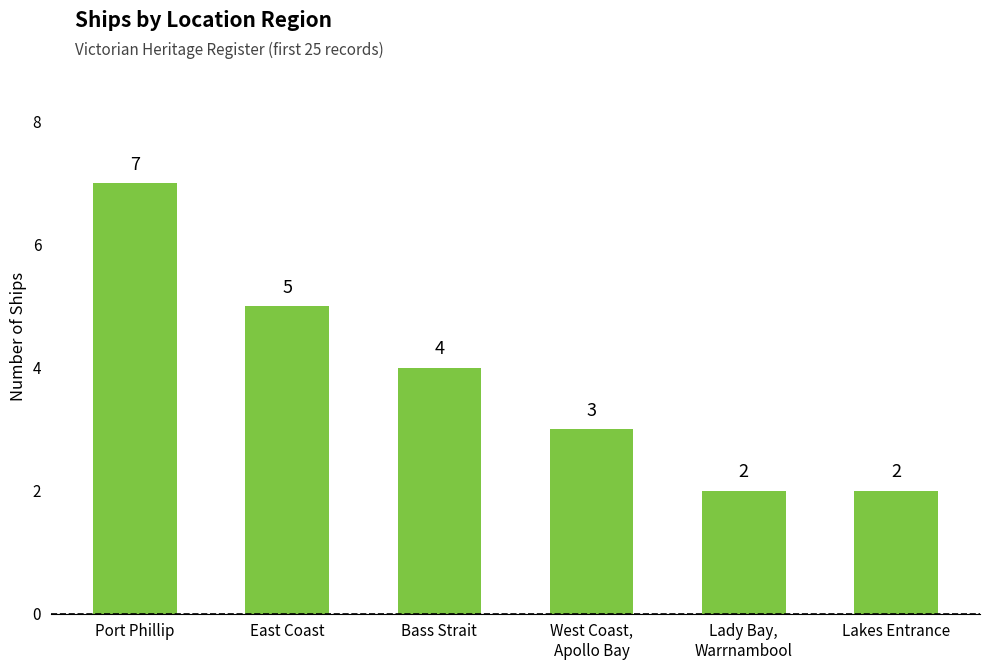

What is the difference between the second highest and minimum values?

3